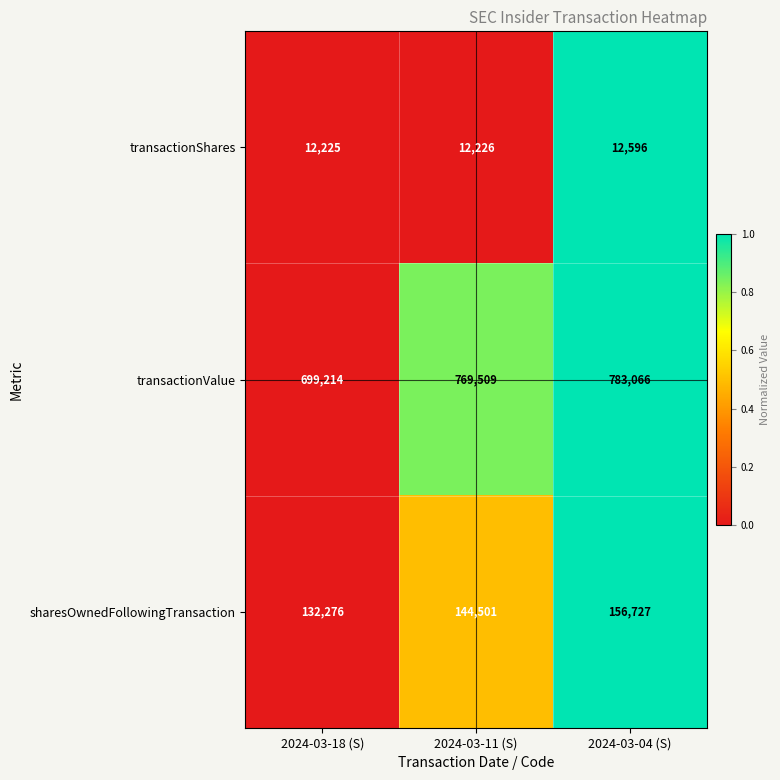

Which series has the widest spread of values?

transactionValue